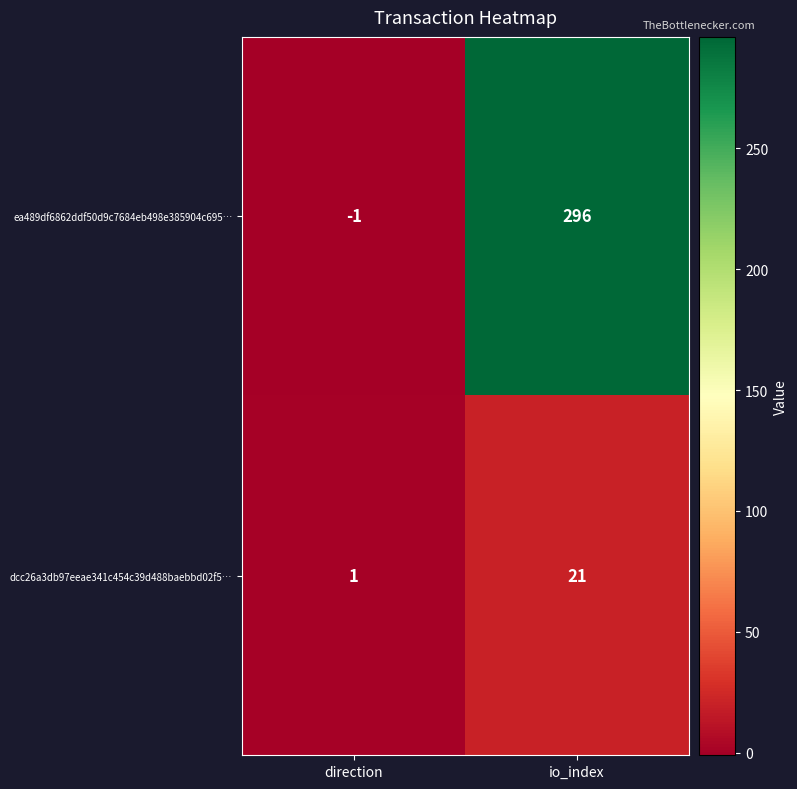

What is the sum of all ea489df6862ddf50d9c7684eb498e385904c695… values?

295